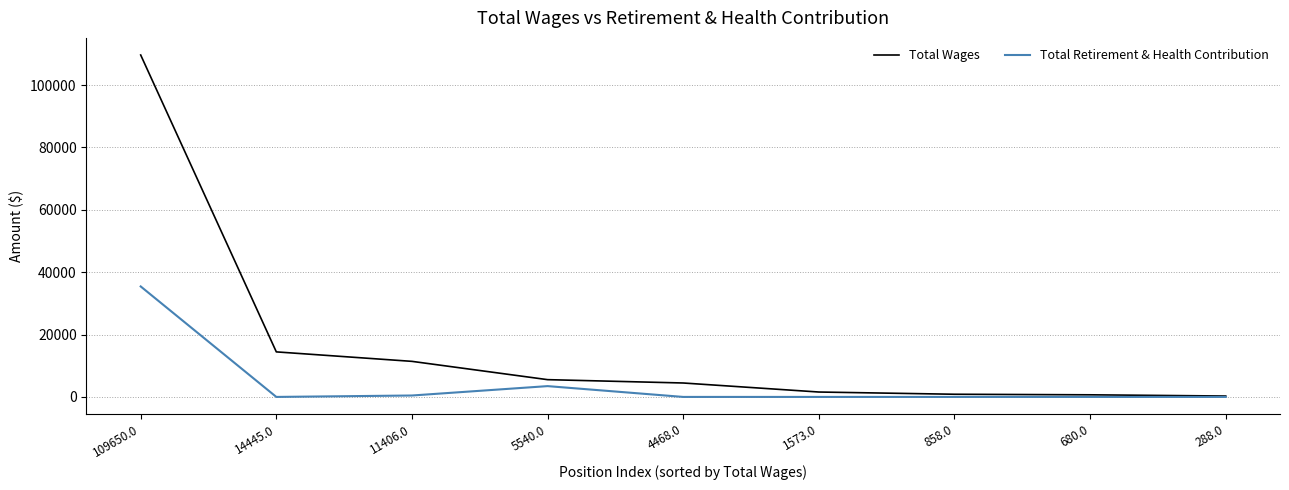

True or false: Total Wages has a value of 15986 at 11406.0.

False